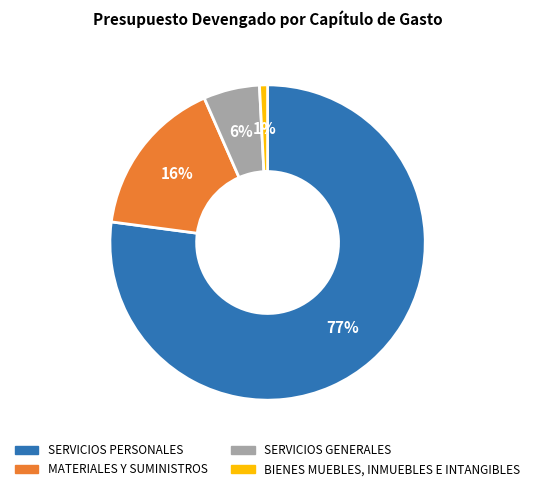

How many slices are in this pie chart?

4